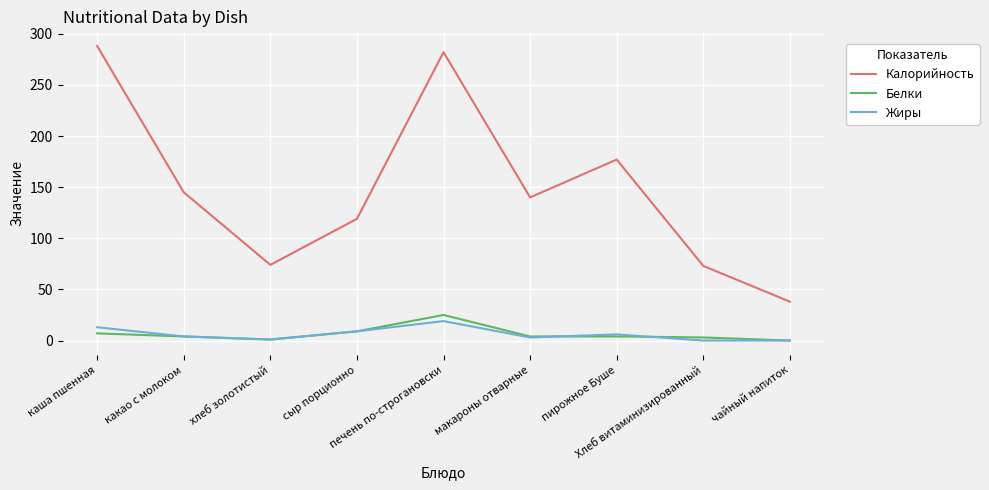

Does the chart display data point markers on the line(s)?

No